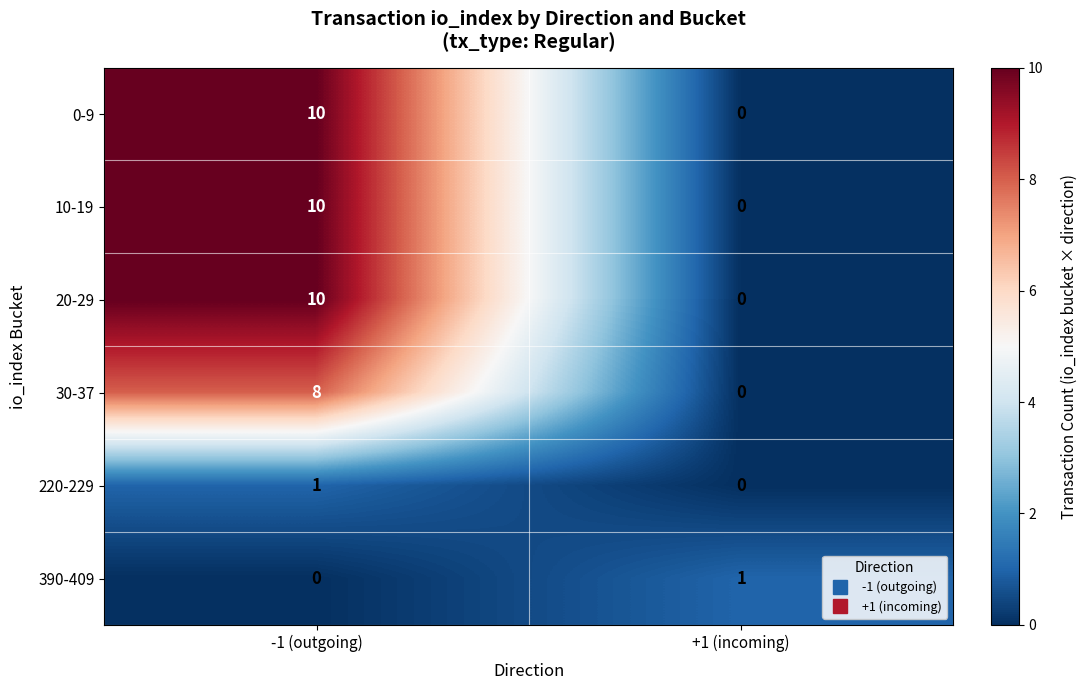

What is the spread (max minus min) of values at -1 (outgoing)?

10